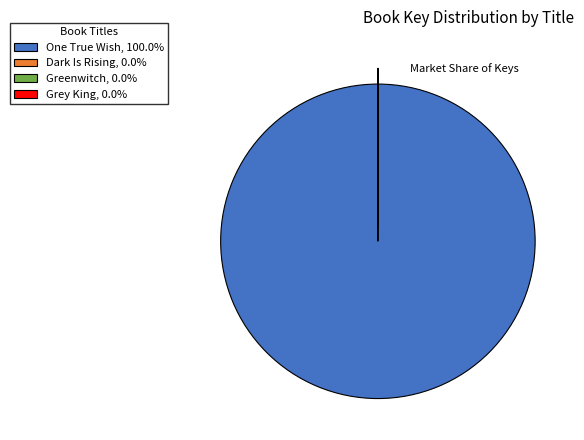

Which slice represents more than half of the pie?

One True Wish